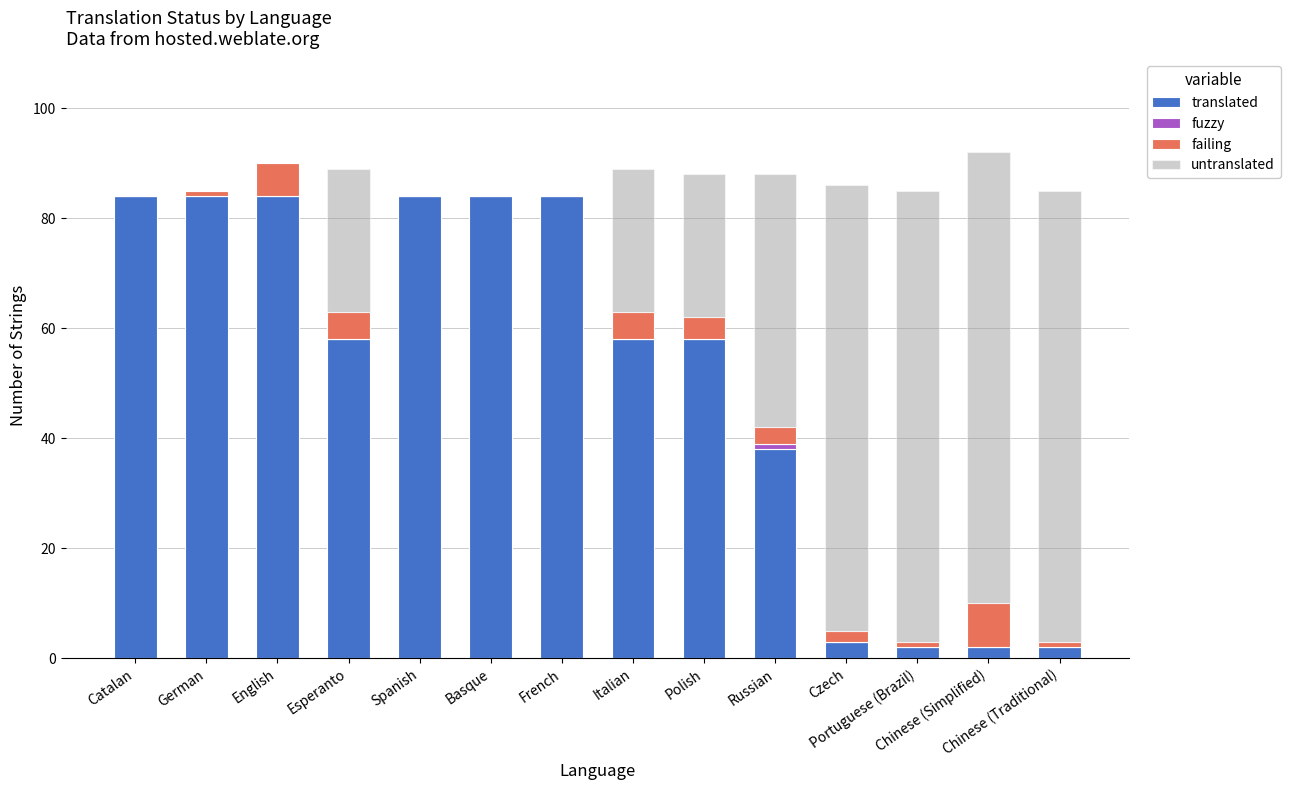

What is the maximum value for translated?

84